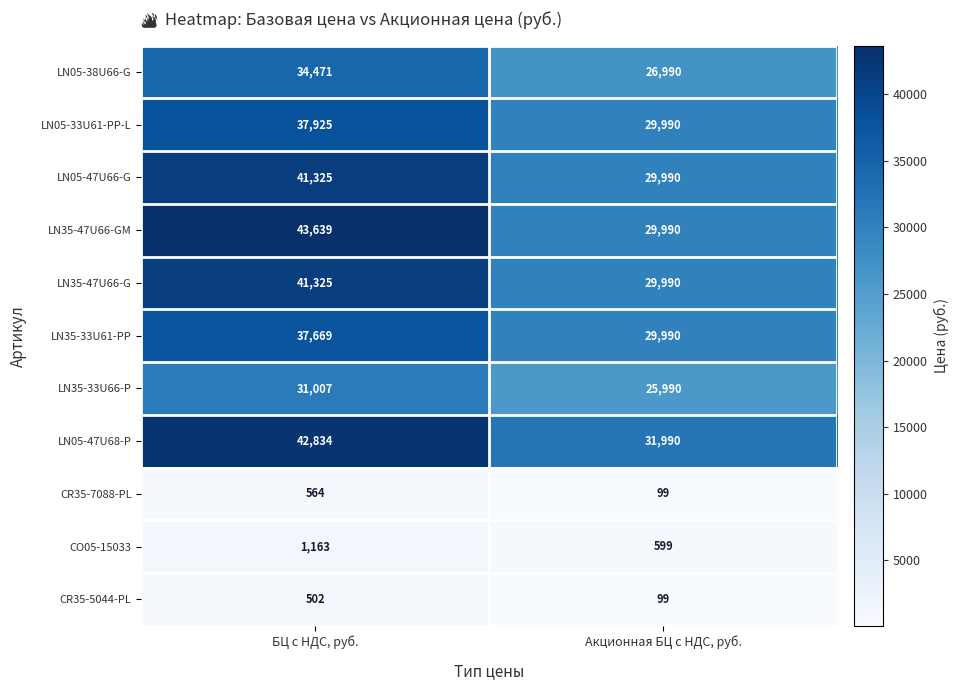

Where is LN05-38U66-G nearest to the value 30730?

Акционная БЦ с НДС, руб.